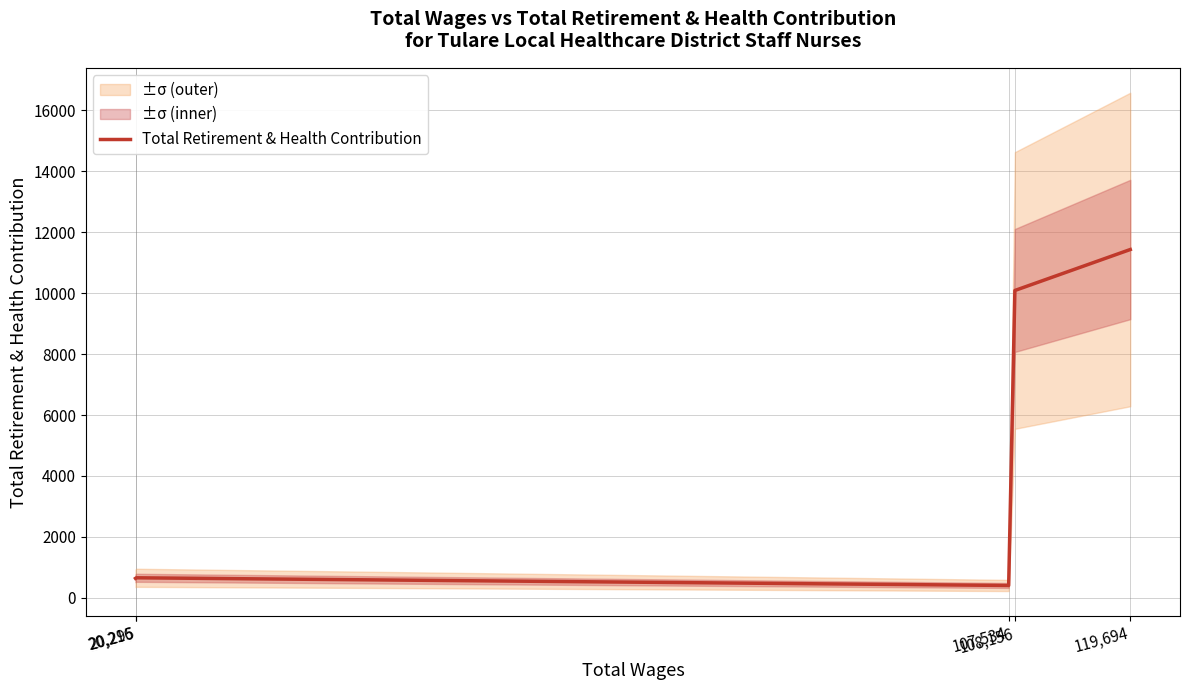

Which category has the highest value across all series?

119,694